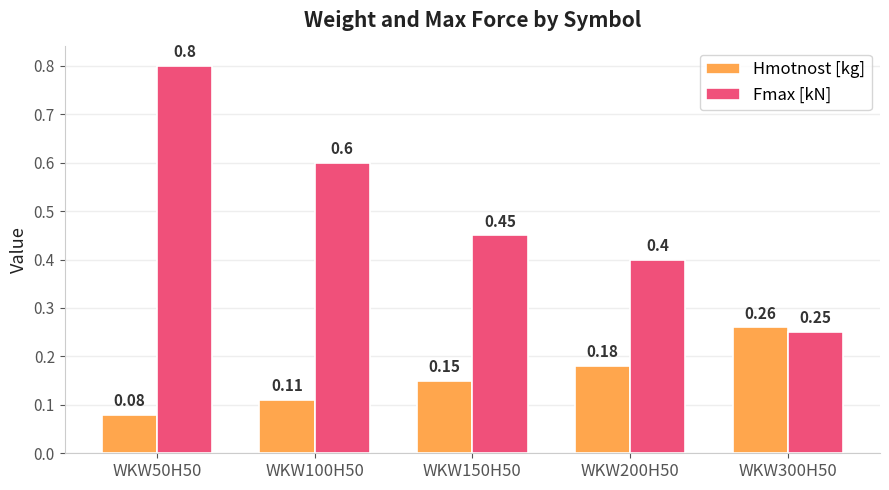

Is the value of Hmotnost [kg] at WKW50H50 greater than the value of Fmax [kN] at WKW300H50?

No